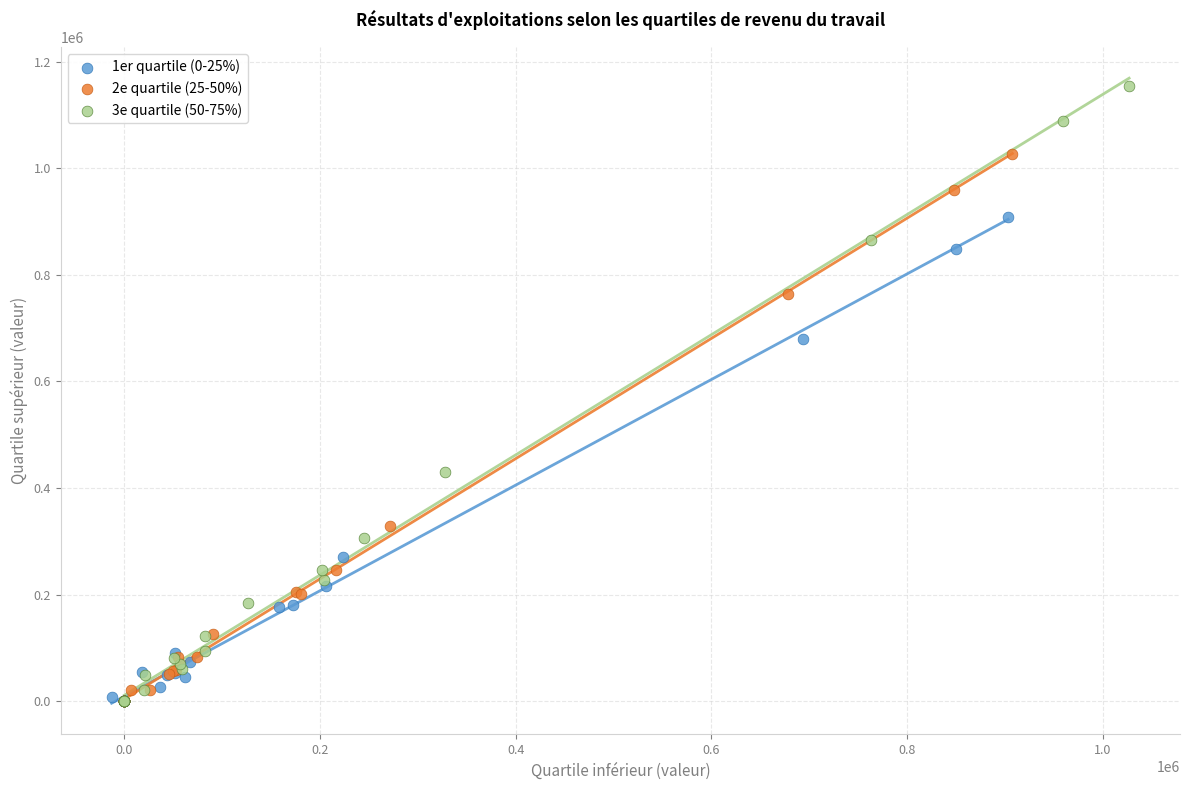

Which series contains the highest Y value?

3e quartile (50-75%)